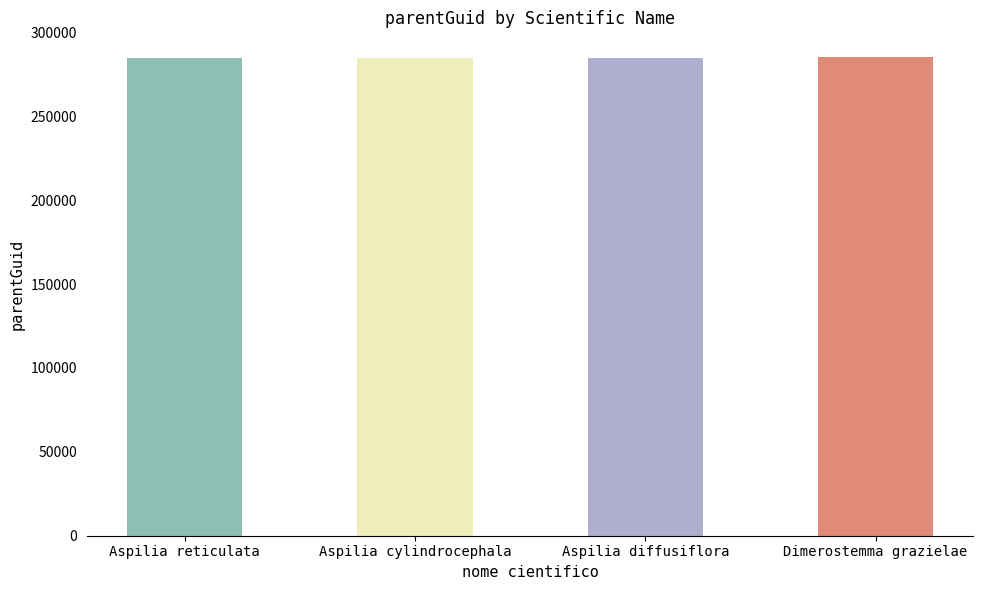

What is the smallest value displayed?

284805